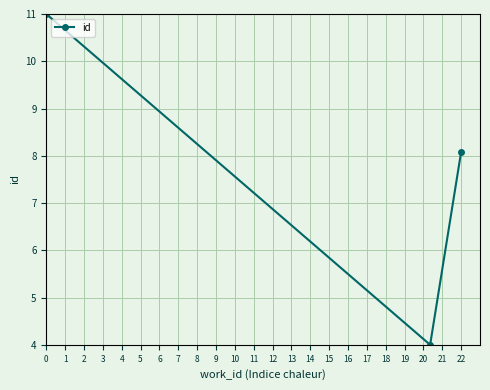

What is the difference between the maximum and minimum values?

7.0